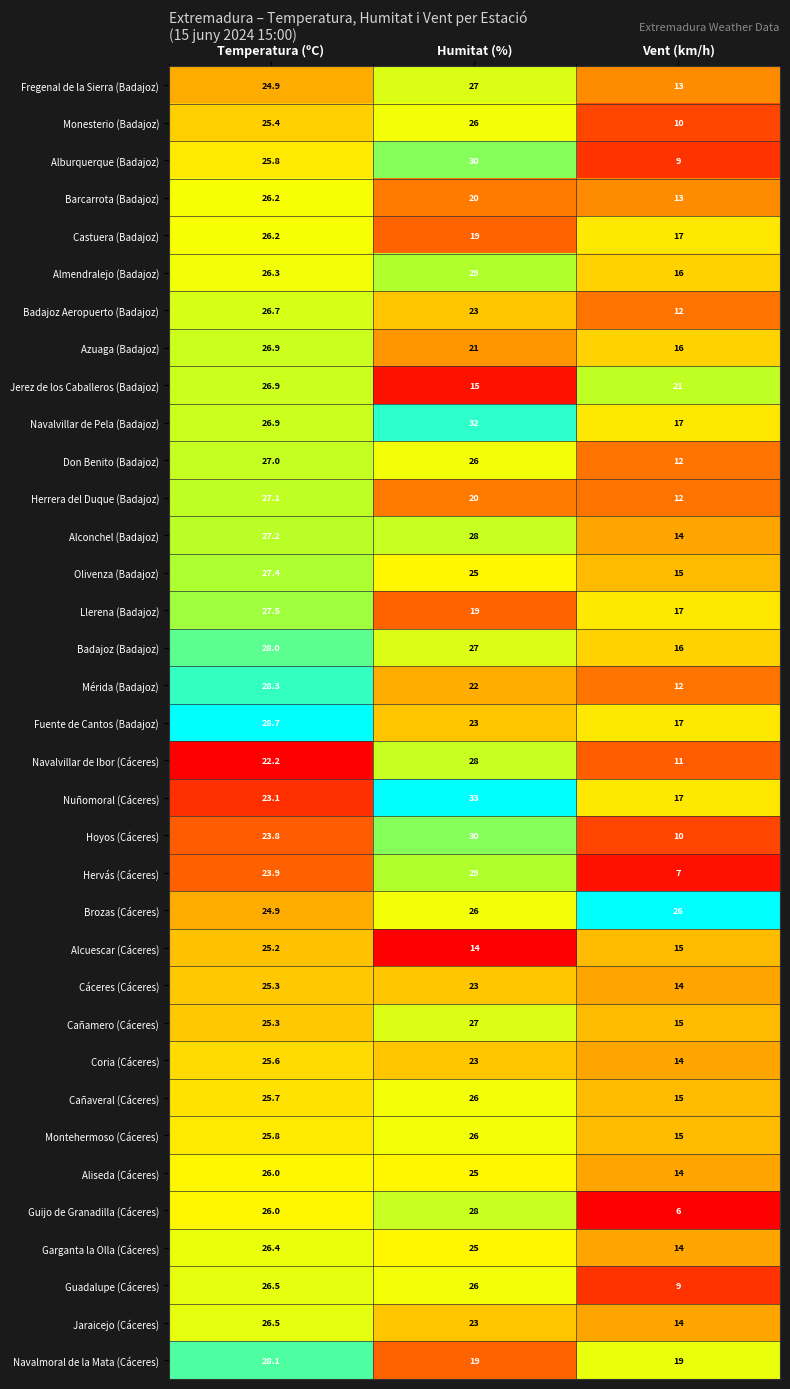

Count the Fregenal de la Sierra (Badajoz) values in the range 13 to 27.

3